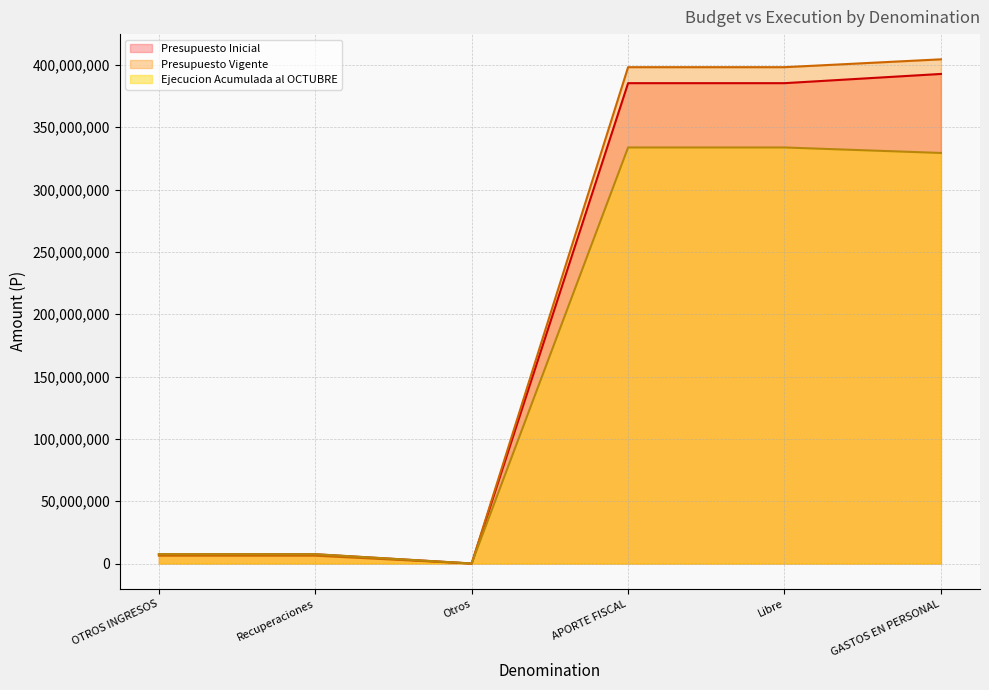

What is the sum of all Presupuesto Inicial values?

1178355501